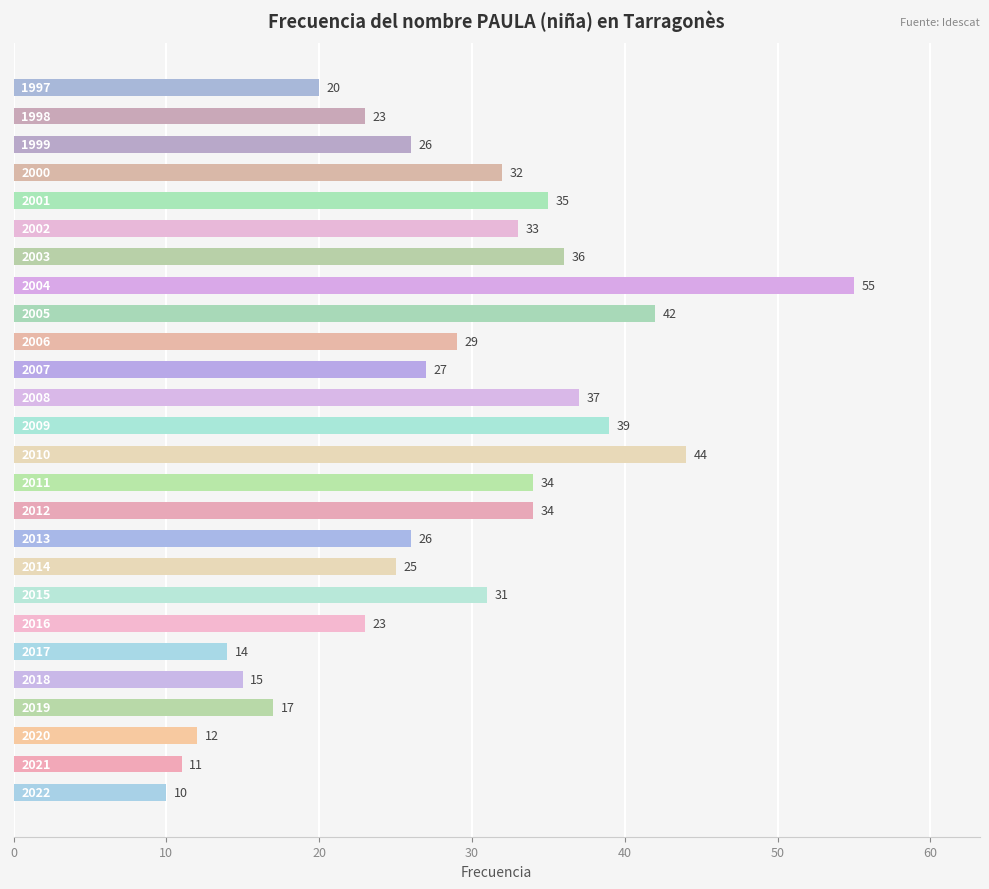

What is the average value?

28